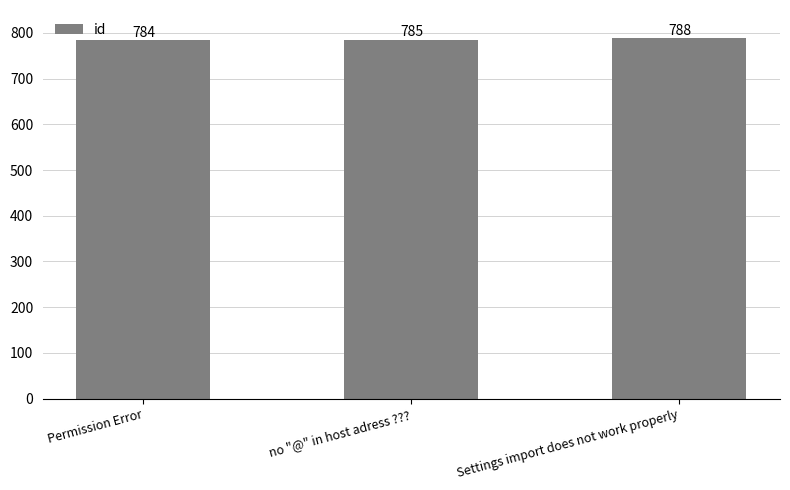

At which label is the value closest to 786?

no "@" in host adress ???